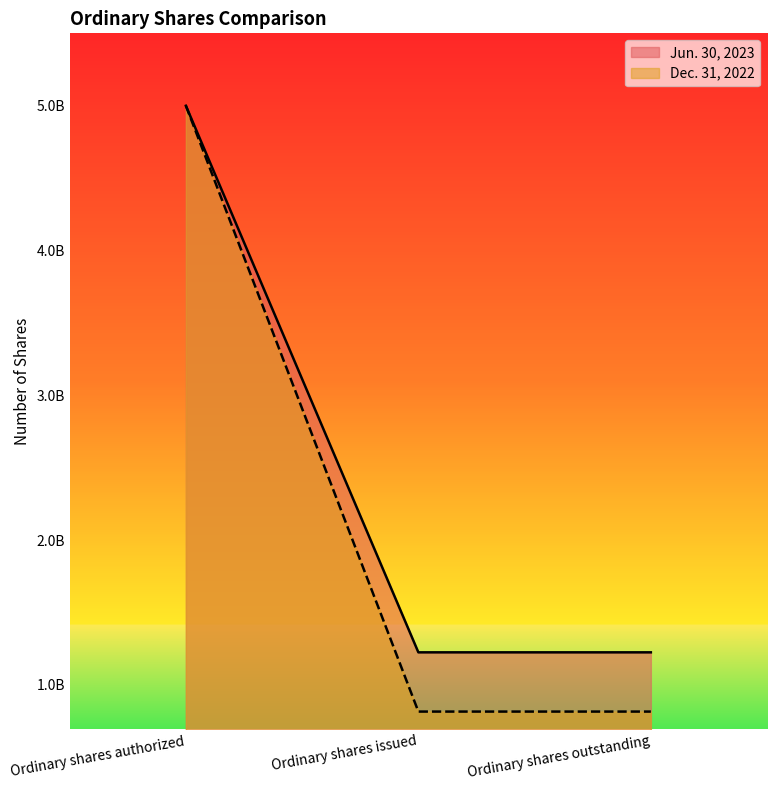

The Dec. 31, 2022 series shows 815746293 at Ordinary shares issued. True or false?

True